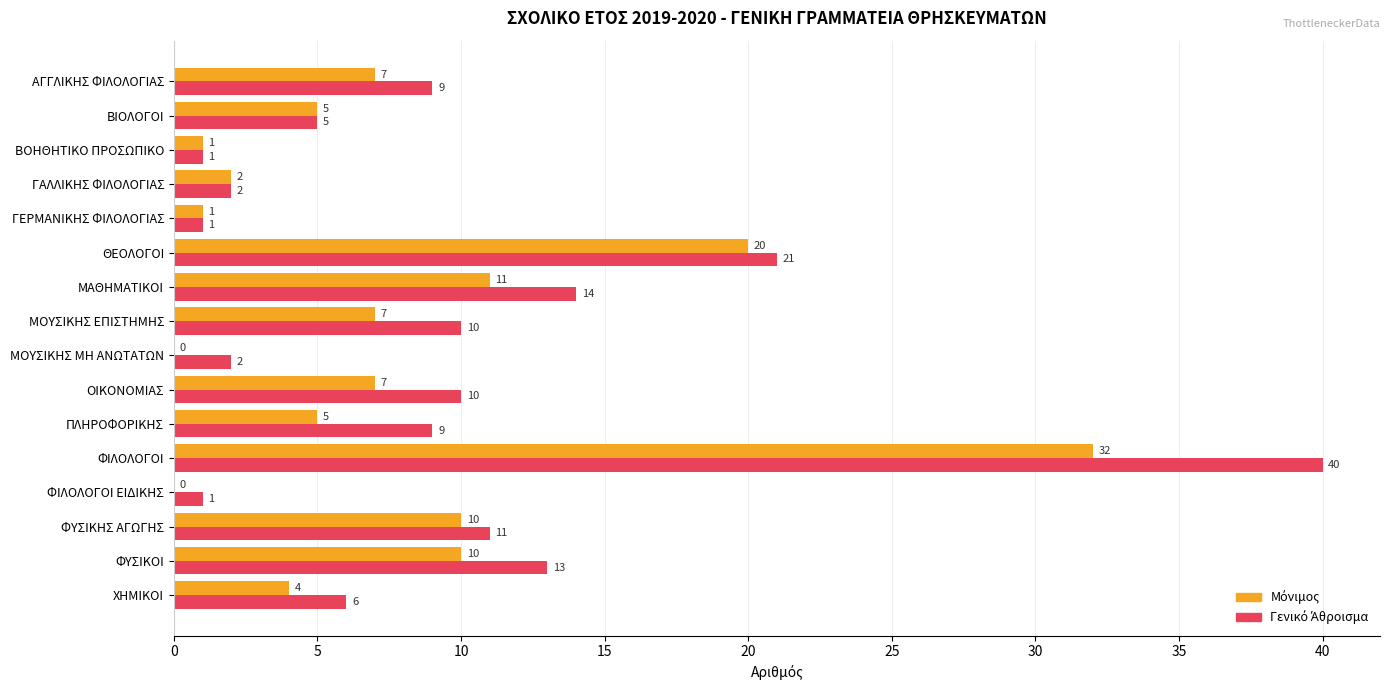

Which category has the highest value across all series?

ΦΙΛΟΛΟΓΟΙ